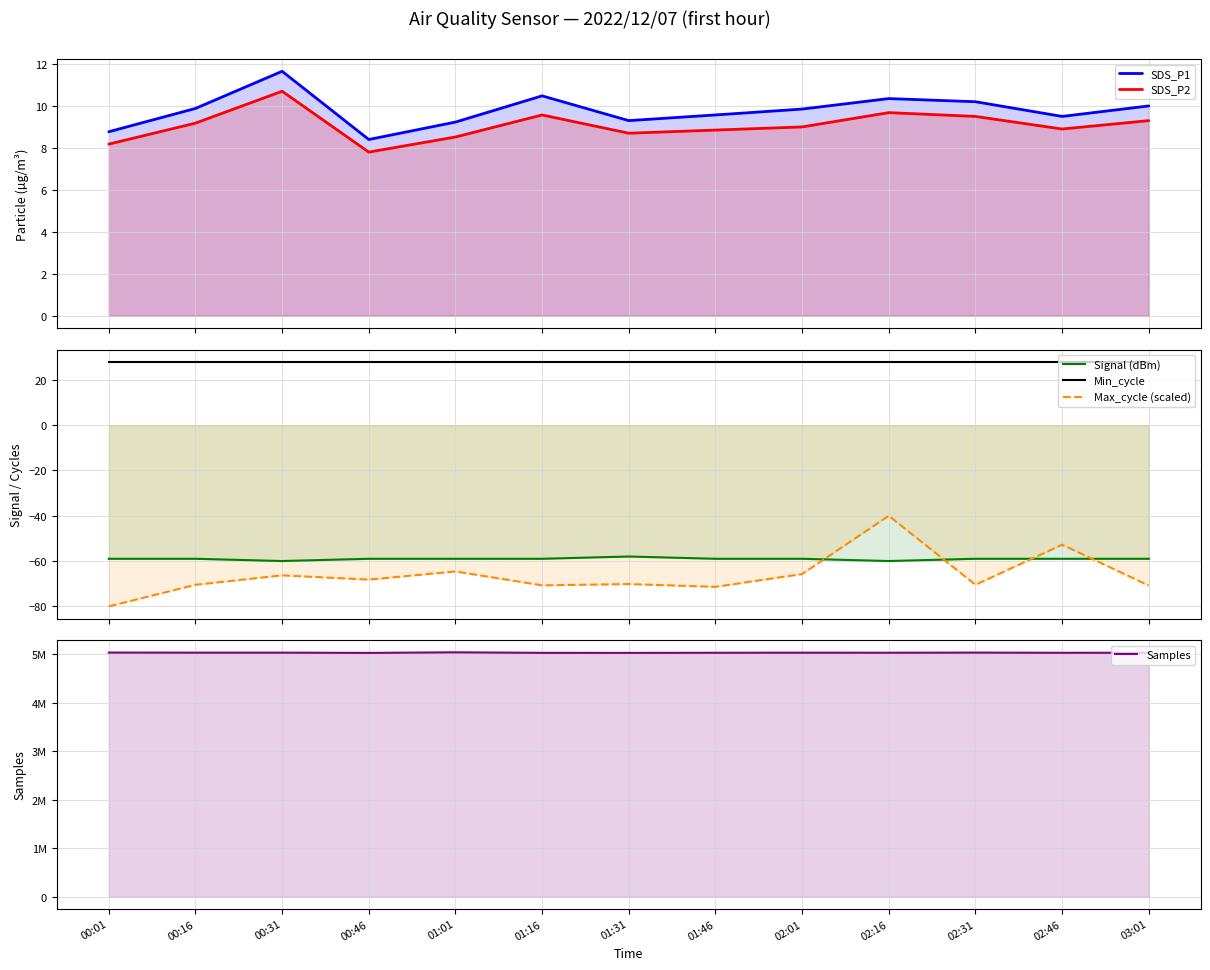

Reading right to left, list all the values displayed in this chart.

SDS_P1: 03:01=10.0	02:46=9.5	02:31=10.2	02:16=10.3	02:01=9.8	01:46=9.6	01:31=9.3	01:16=10.5	01:01=9.2	00:46=8.4	00:31=11.7	00:16=9.9	00:01=8.8
SDS_P2: 03:01=9.3	02:46=8.9	02:31=9.5	02:16=9.7	02:01=9.0	01:46=8.8	01:31=8.7	01:16=9.6	01:01=8.5	00:46=7.8	00:31=10.7	00:16=9.2	00:01=8.2
Signal (dBm): 03:01=-59.0	02:46=-59.0	02:31=-59.0	02:16=-60.0	02:01=-59.0	01:46=-59.0	01:31=-58.0	01:16=-59.0	01:01=-59.0	00:46=-59.0	00:31=-60.0	00:16=-59.0	00:01=-59.0
Min_cycle: 03:01=28.0	02:46=28.0	02:31=28.0	02:16=28.0	02:01=28.0	01:46=28.0	01:31=28.0	01:16=28.0	01:01=28.0	00:46=28.0	00:31=28.0	00:16=28.0	00:01=28.0
Max_cycle (scaled): 03:01=-70.8	02:46=-52.8	02:31=-70.5	02:16=-40.0	02:01=-65.7	01:46=-71.4	01:31=-70.2	01:16=-70.7	01:01=-64.6	00:46=-68.2	00:31=-66.3	00:16=-70.5	00:01=-80.0
Samples: 03:01=5034549.0	02:46=5033473.0	02:31=5037454.0	02:16=5034499.0	02:01=5035659.0	01:46=5033880.0	01:31=5031711.0	01:16=5032462.0	01:01=5043249.0	00:46=5031345.0	00:31=5036385.0	00:16=5036287.0	00:01=5037979.0